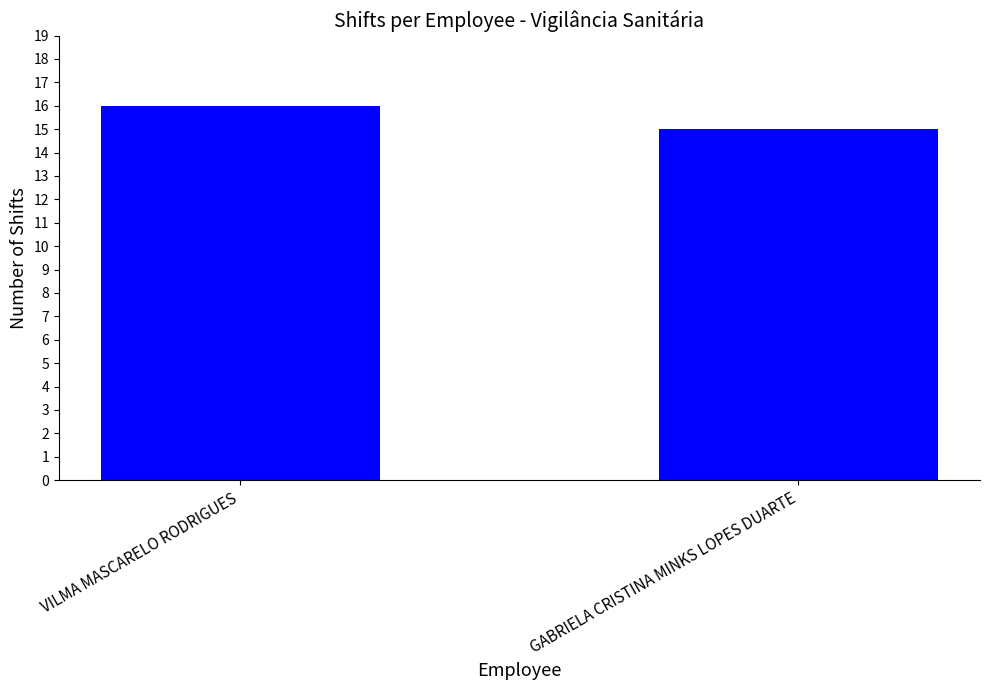

Count the number of data series in this chart.

1